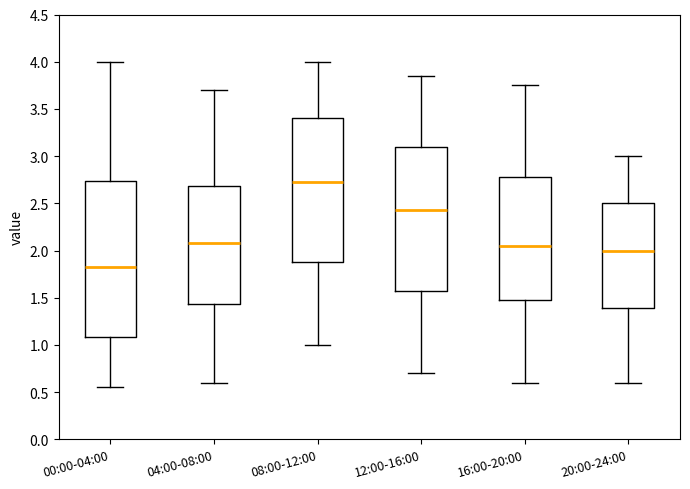

Which box is the tallest, from its lower edge to its upper edge?

00:00-04:00